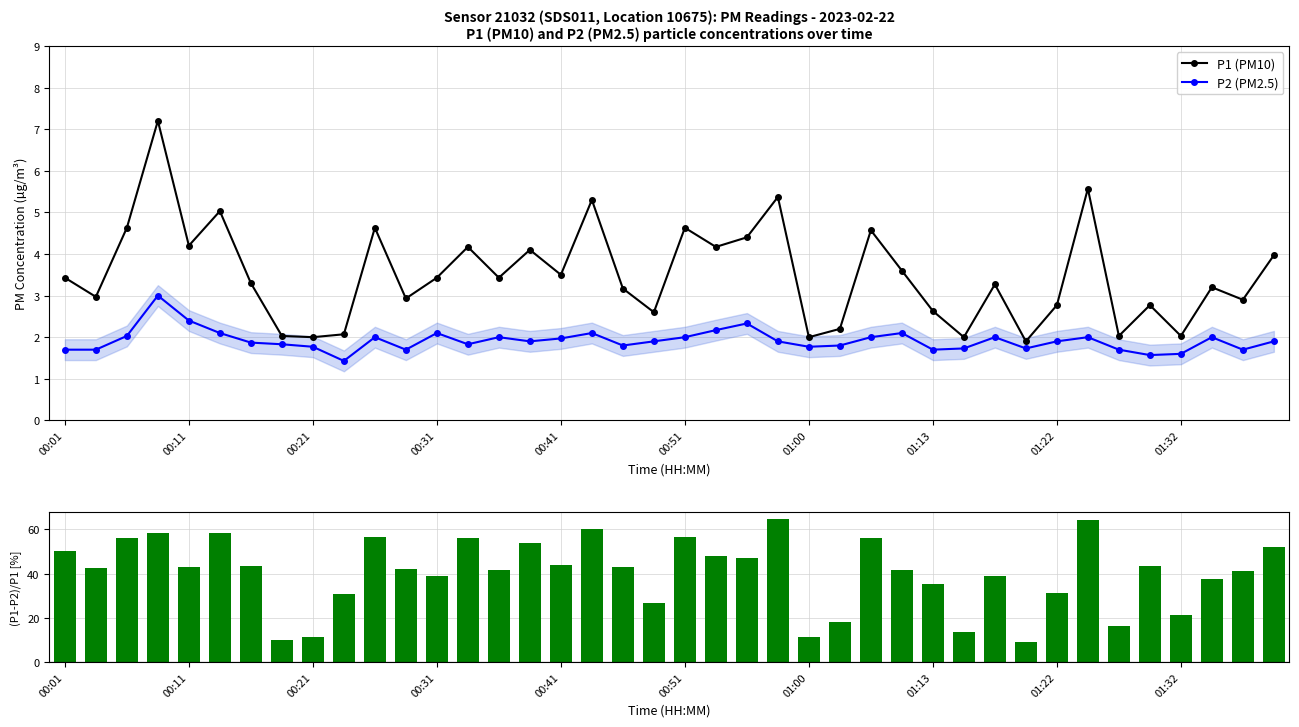

What is the difference between the highest and lowest values at 26?

54.2